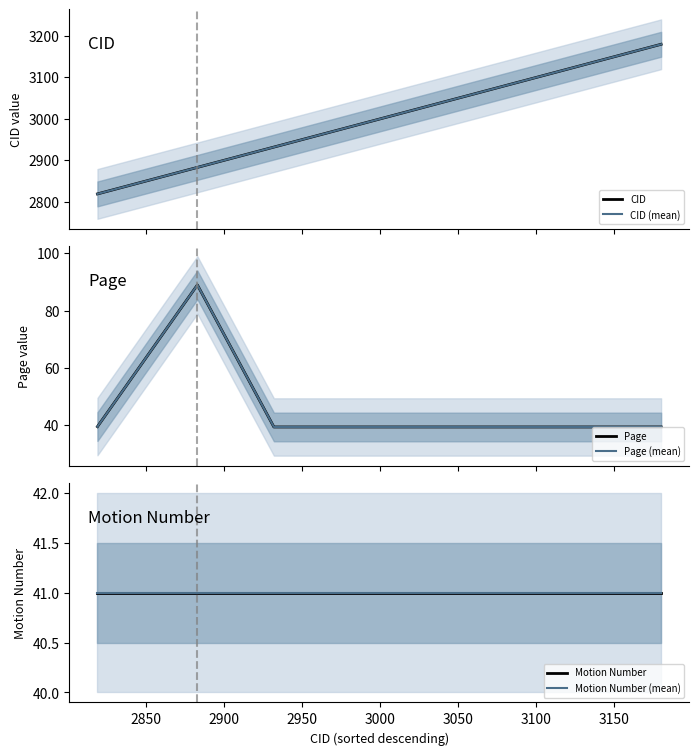

The value of Page at 2950 is 8.2. True or false?

False